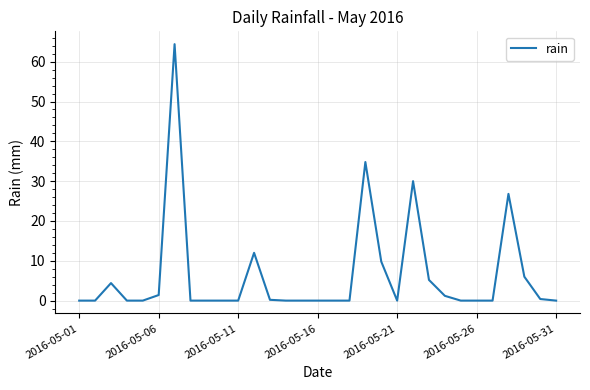

What is the greatest value displayed?

64.4